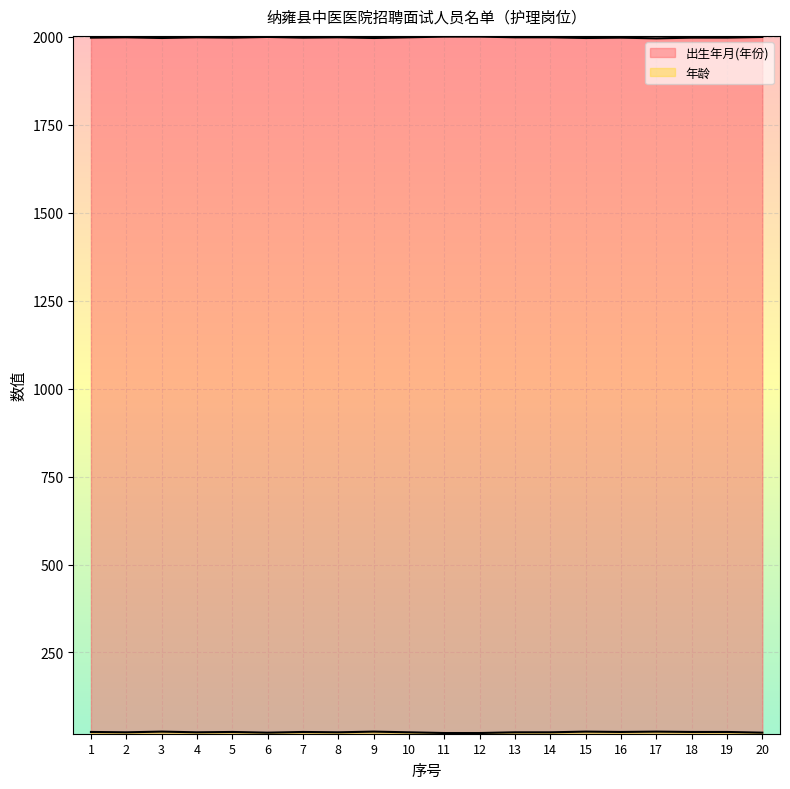

Where is the first local maximum for 年龄?

3